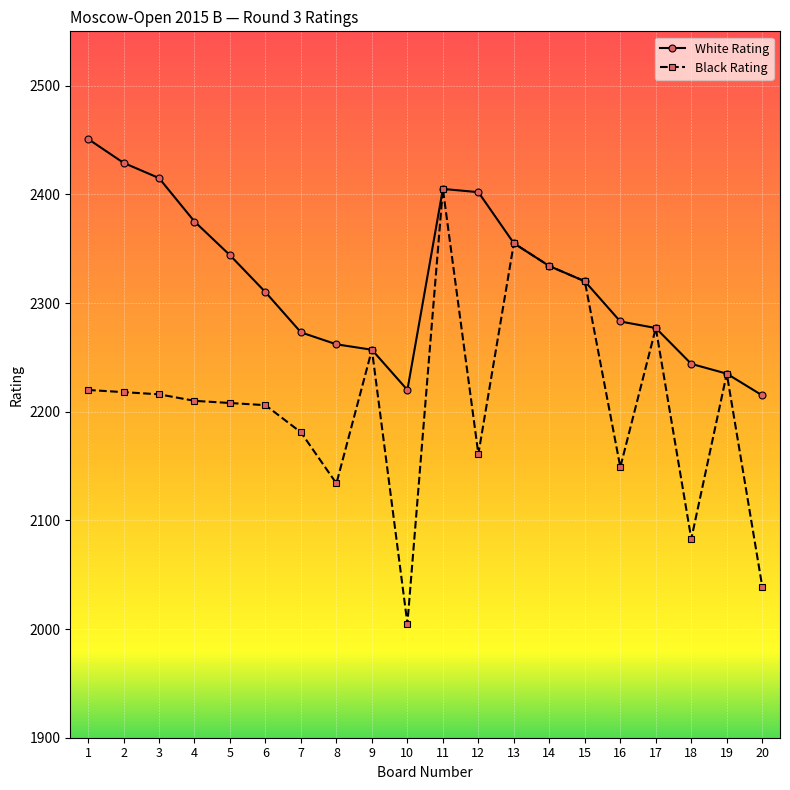

What is the difference between the second highest and minimum values in the Black Rating series?

350